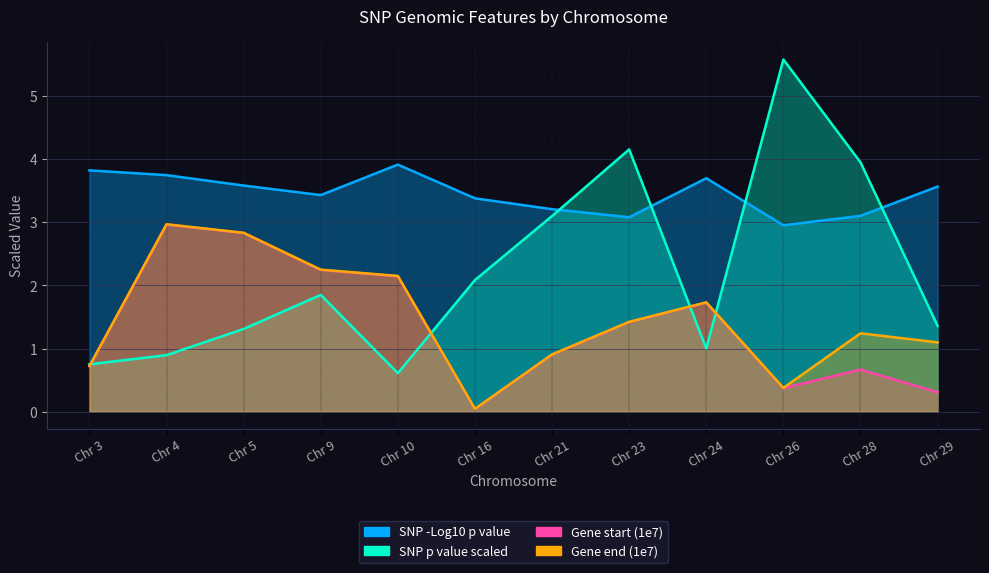

At how many categories does at least one series exceed 2?

12